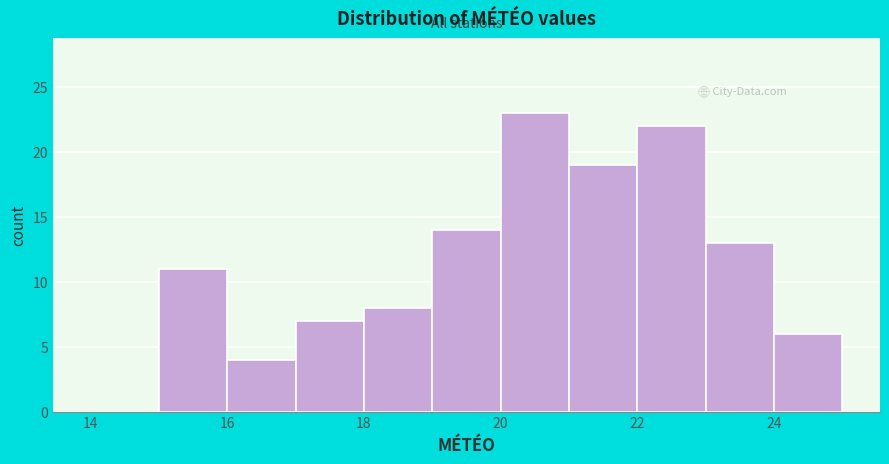

How tall is the bar that spans 15 to 16 on the x-axis? The values are not printed on the chart, so give them approximately, as read against the axis.

11